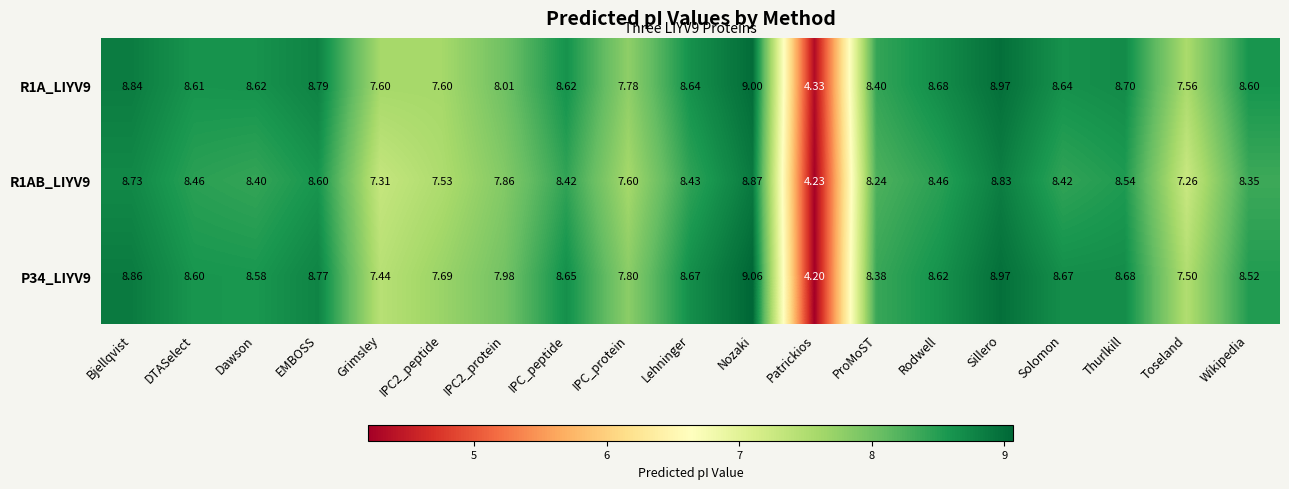

At which category is the sum across all series the highest?

Nozaki